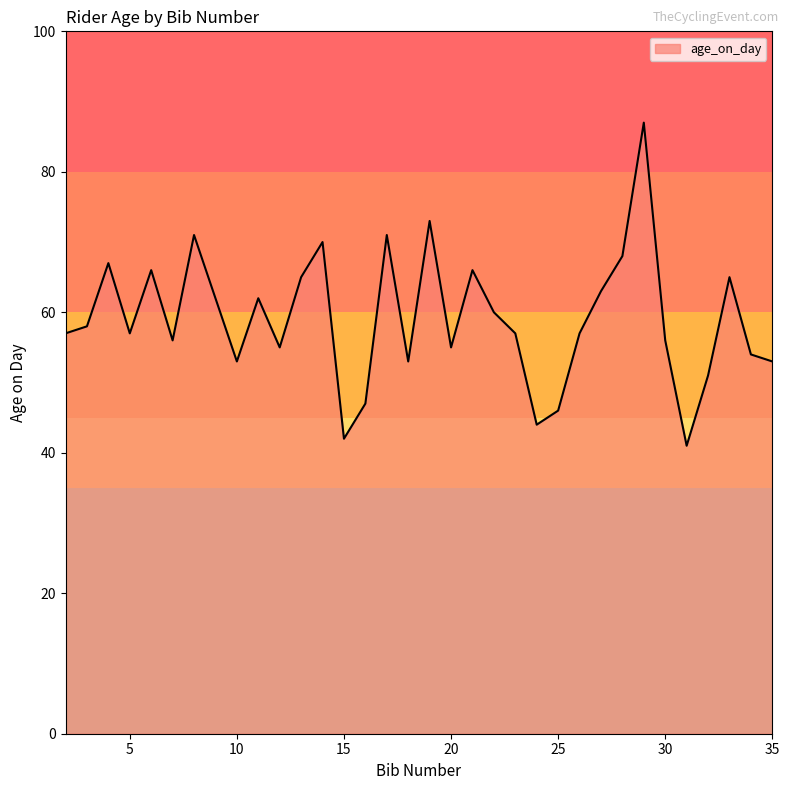

What is the maximum value shown in the chart?

87